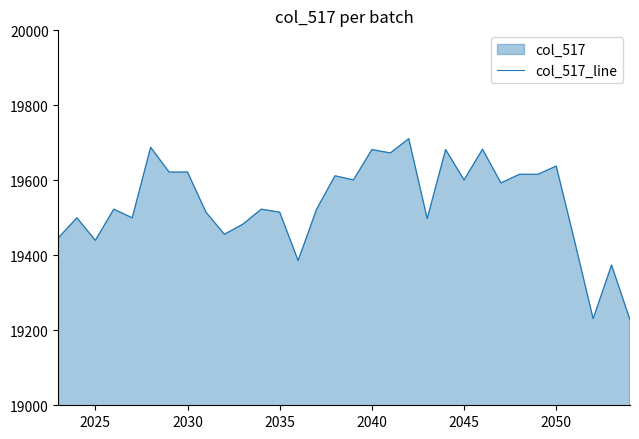

What is the value of the 14th point from the left?

19386